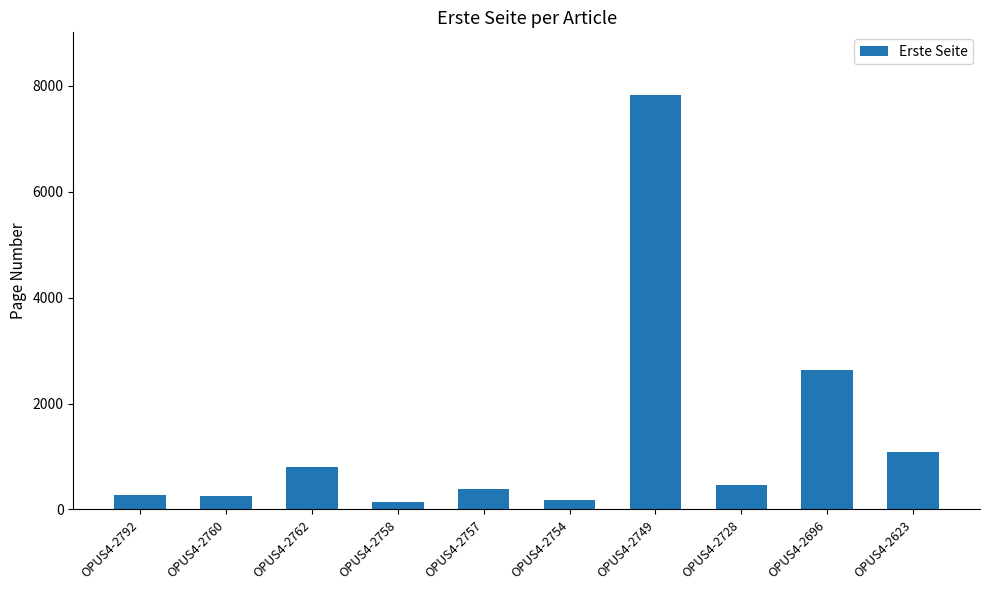

What is the label of the 5th bar from the left?

OPUS4-2757